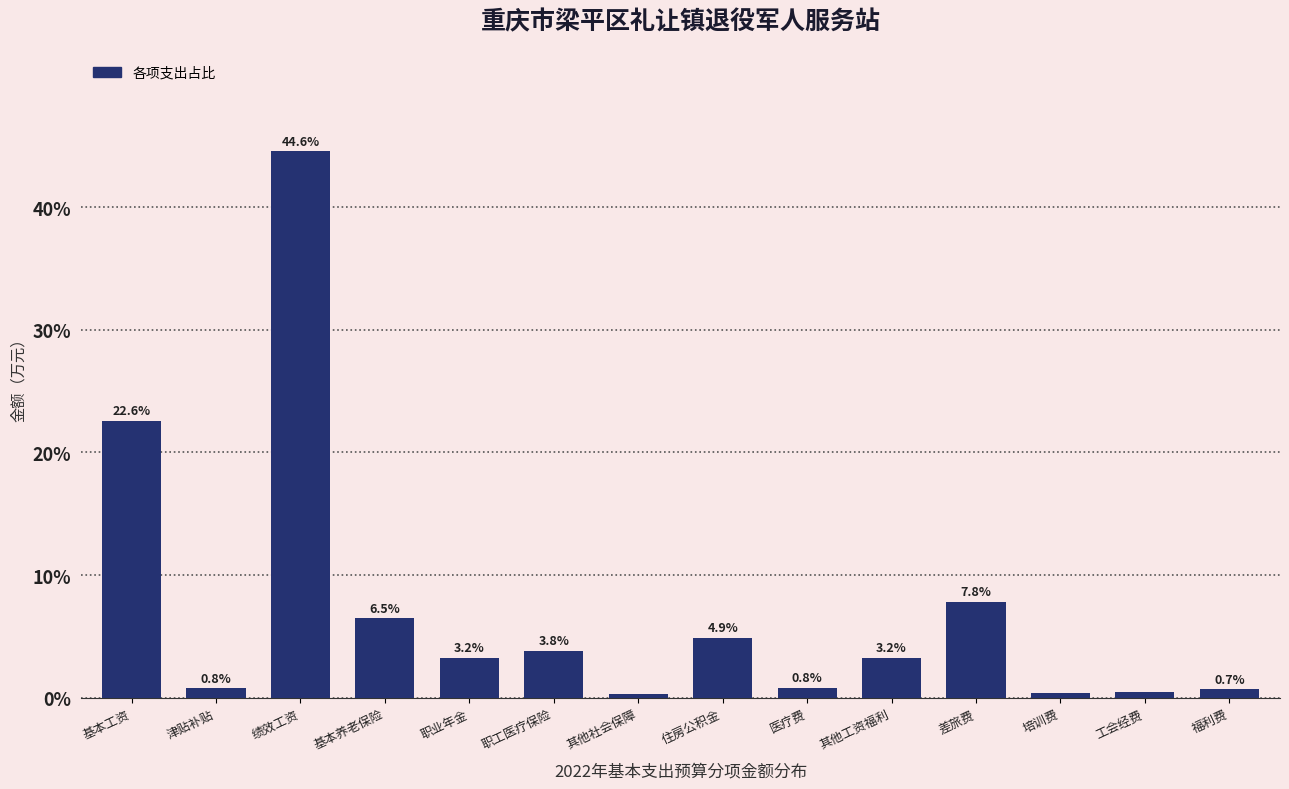

What is the value of the 5th bar from the left?

3.2